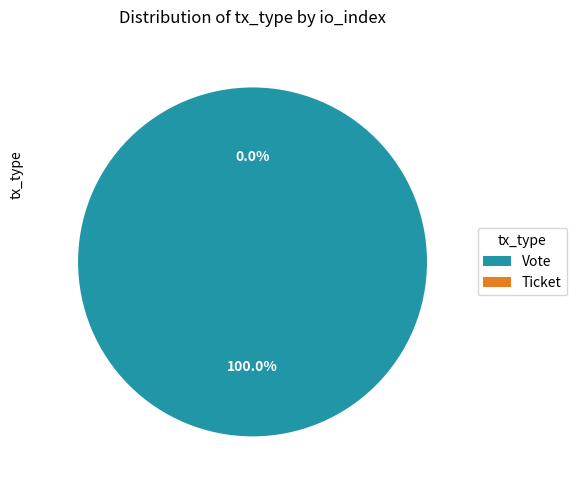

How many slices are in this pie chart?

2